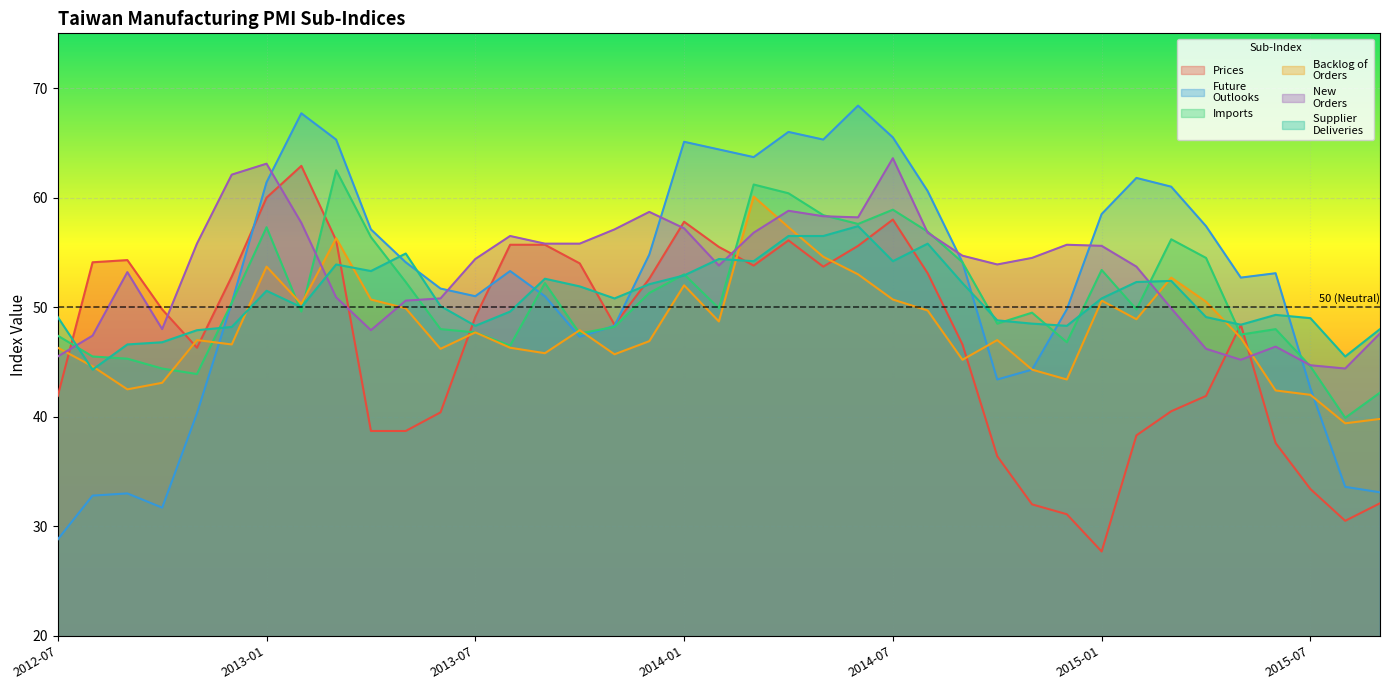

What are all the series names shown in the legend?

Prices, Future
Outlooks, Imports, Backlog of 
Orders, New 
Orders, Supplier 
Deliveries